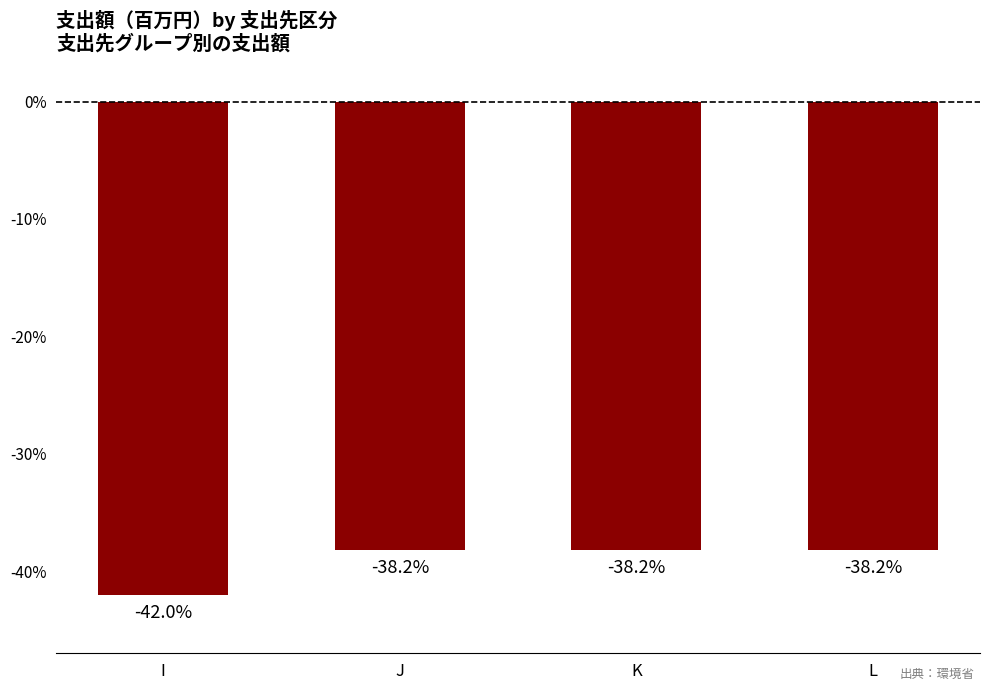

What is the average value?

-39.1